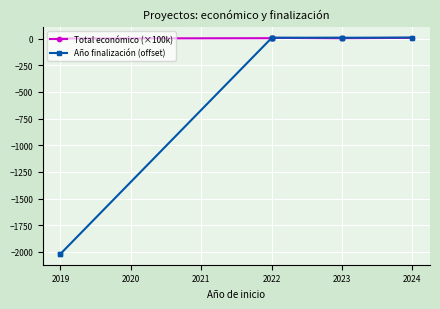

How many data points in Total económico (×100k) are above 2?

6